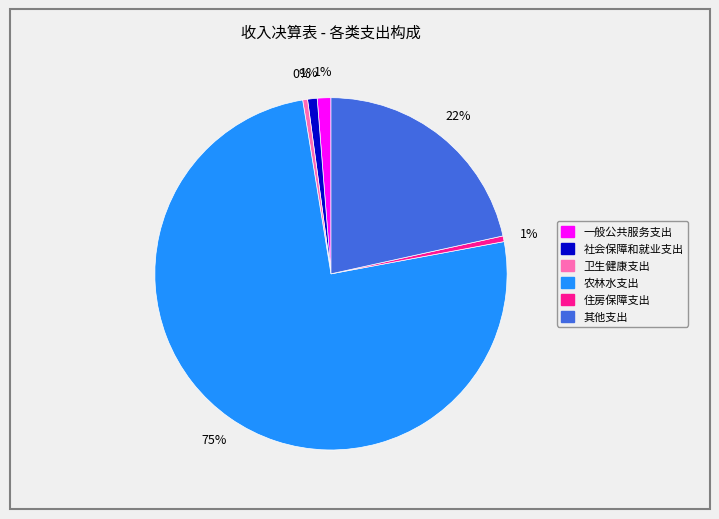

Which has a higher value, 其他支出 or 一般公共服务支出?

其他支出